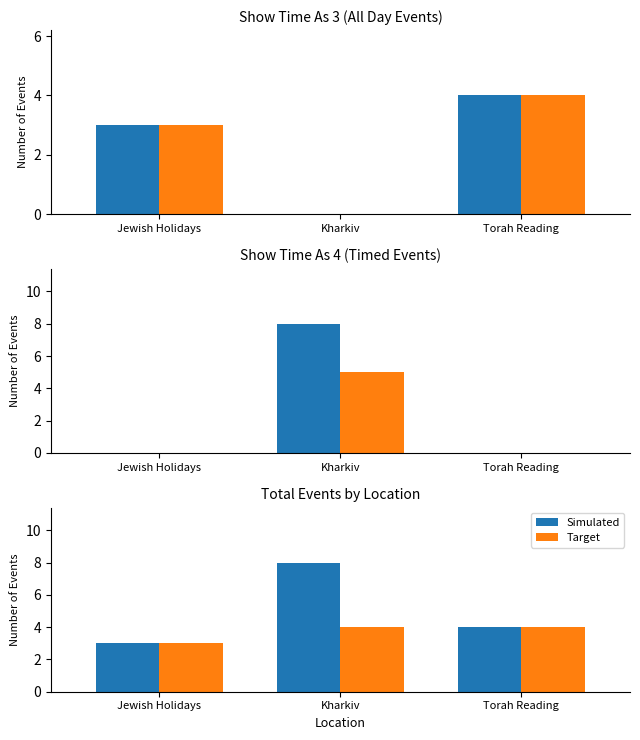

What is the greatest value displayed?

8